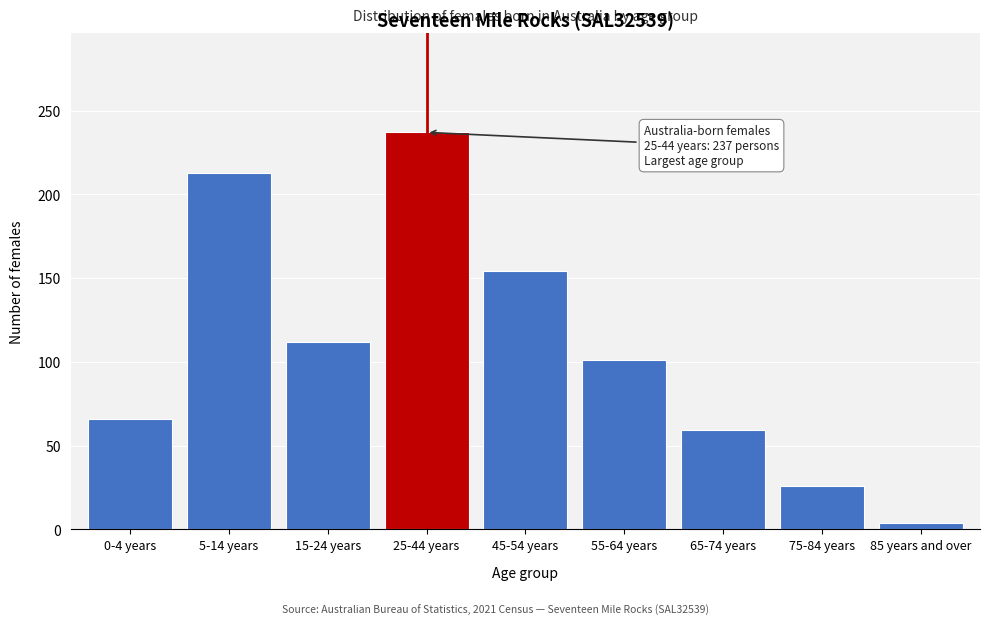

Reading right to left, extract all data points from this chart.

85 years and over=4	75-84 years=26	65-74 years=59	55-64 years=101	45-54 years=154	25-44 years=237	15-24 years=112	5-14 years=213	0-4 years=66